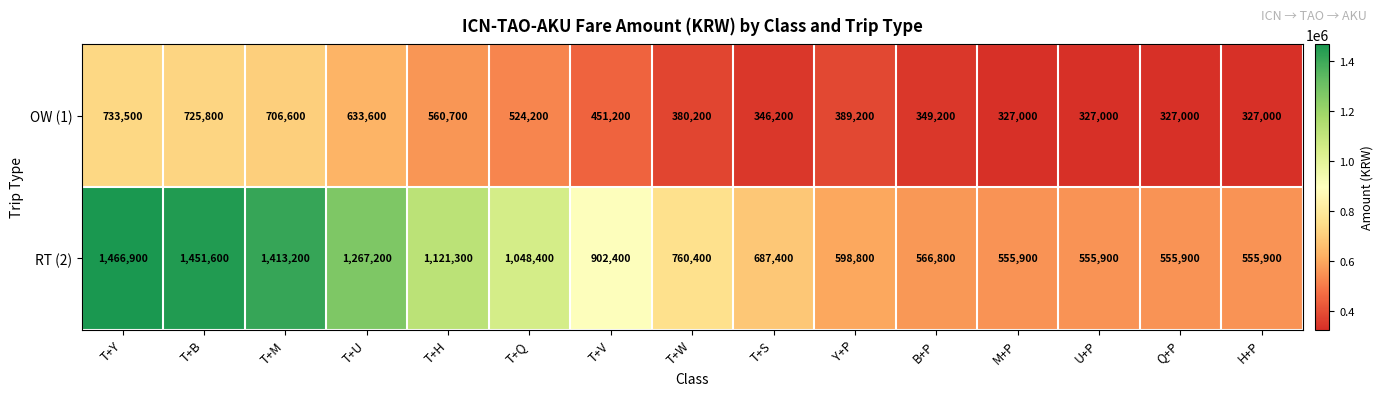

Which category has the highest value across all series?

T+Y